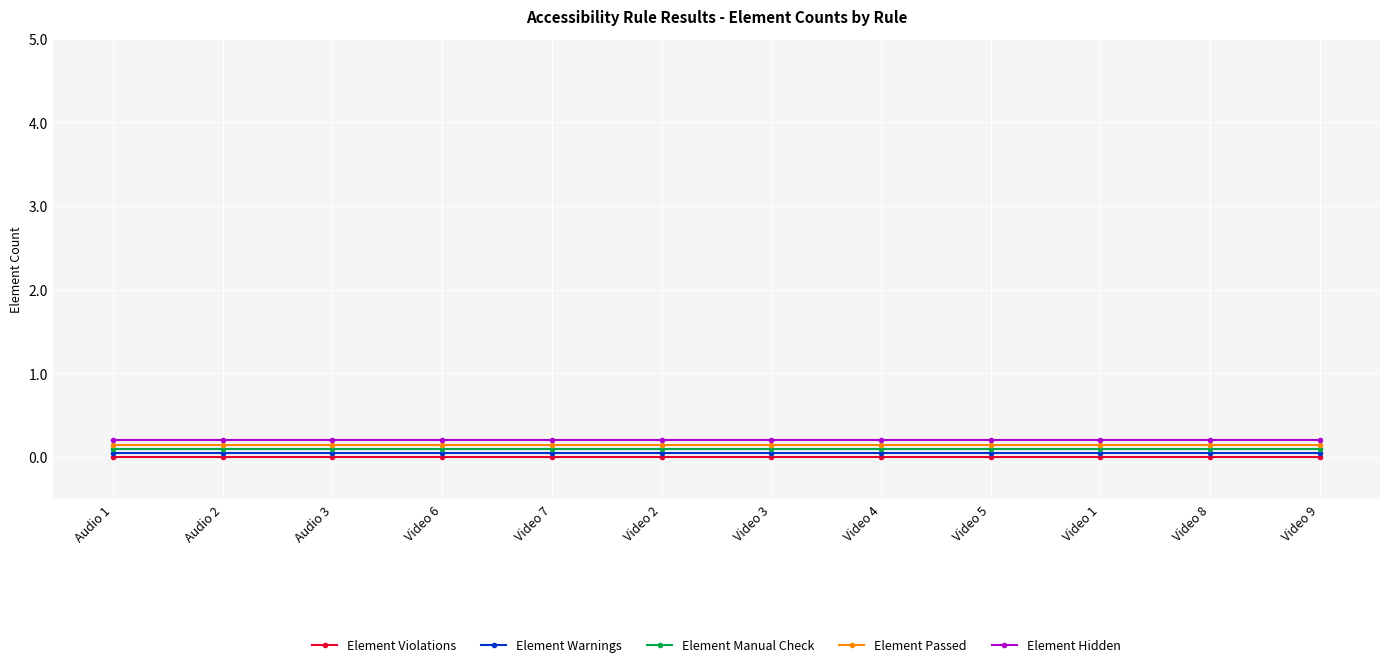

Is the value of Element Warnings at Video 8 greater than the value of Element Hidden at Video 5?

No